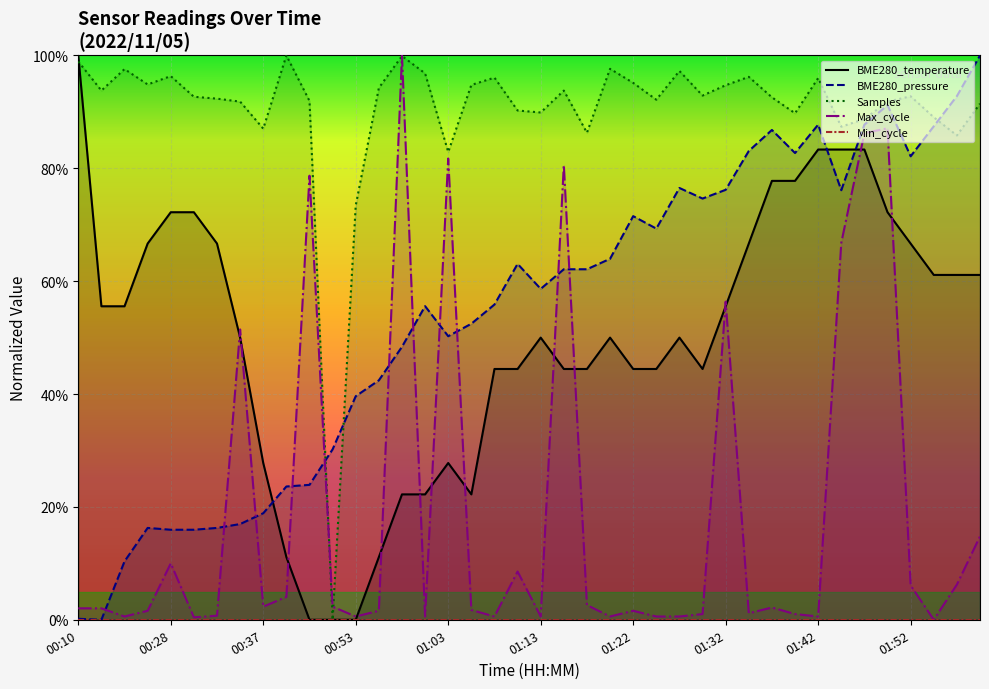

The value of BME280_temperature at 01:22 is 113.1. True or false?

False